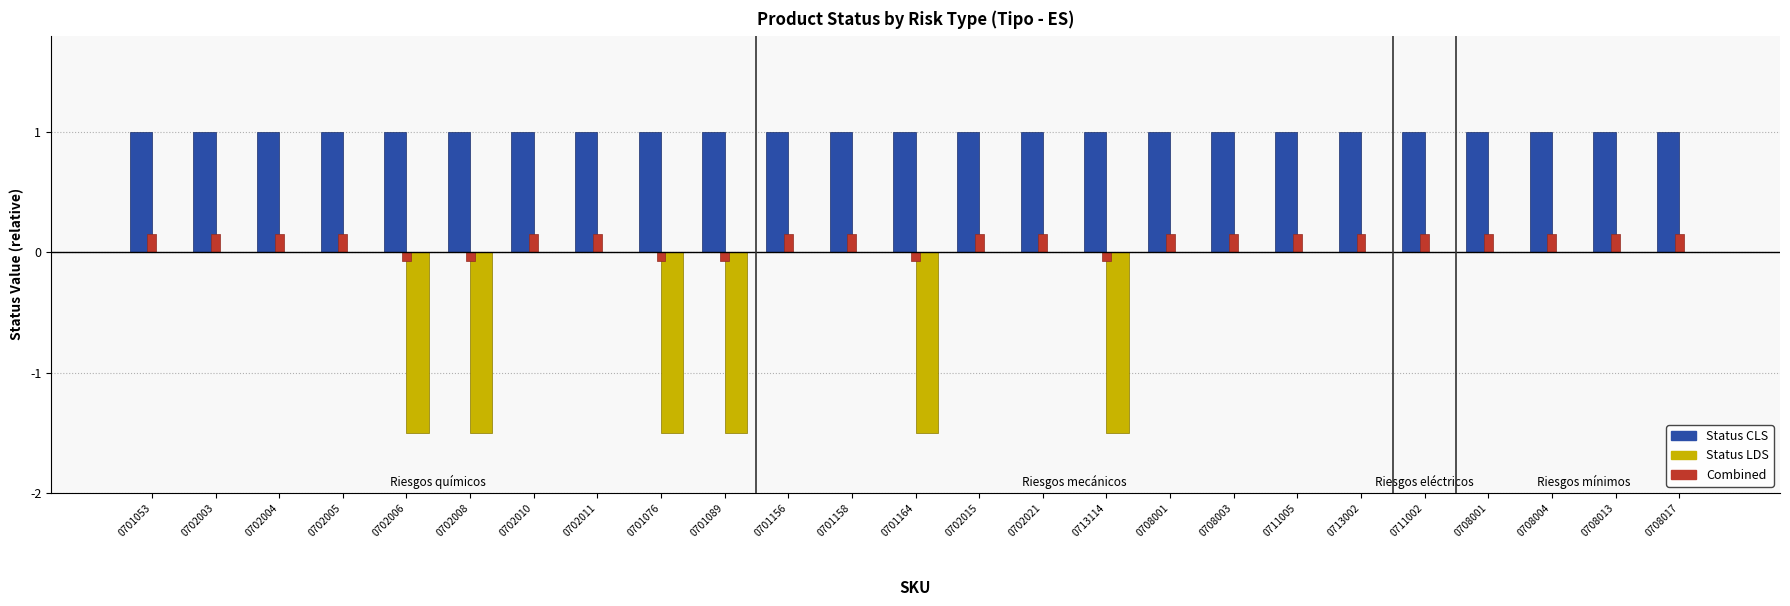

Are the bars grouped side by side (vs. stacked)?

Yes